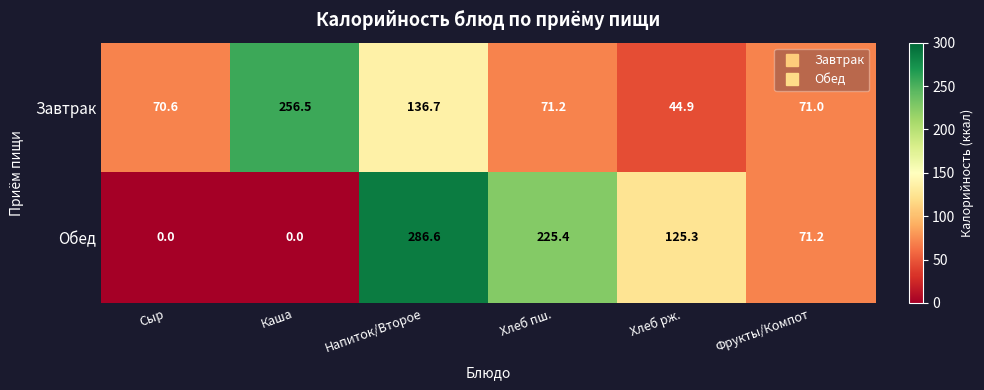

Reading left to right, transcribe all the data shown in this chart.

Завтрак: Сыр=70.6	Каша=256.5	Напиток/Второе=136.7	Хлеб пш.=71.2	Хлеб рж.=44.9	Фрукты/Компот=71.0
Обед: Сыр=0.0	Каша=0.0	Напиток/Второе=286.6	Хлеб пш.=225.4	Хлеб рж.=125.3	Фрукты/Компот=71.2